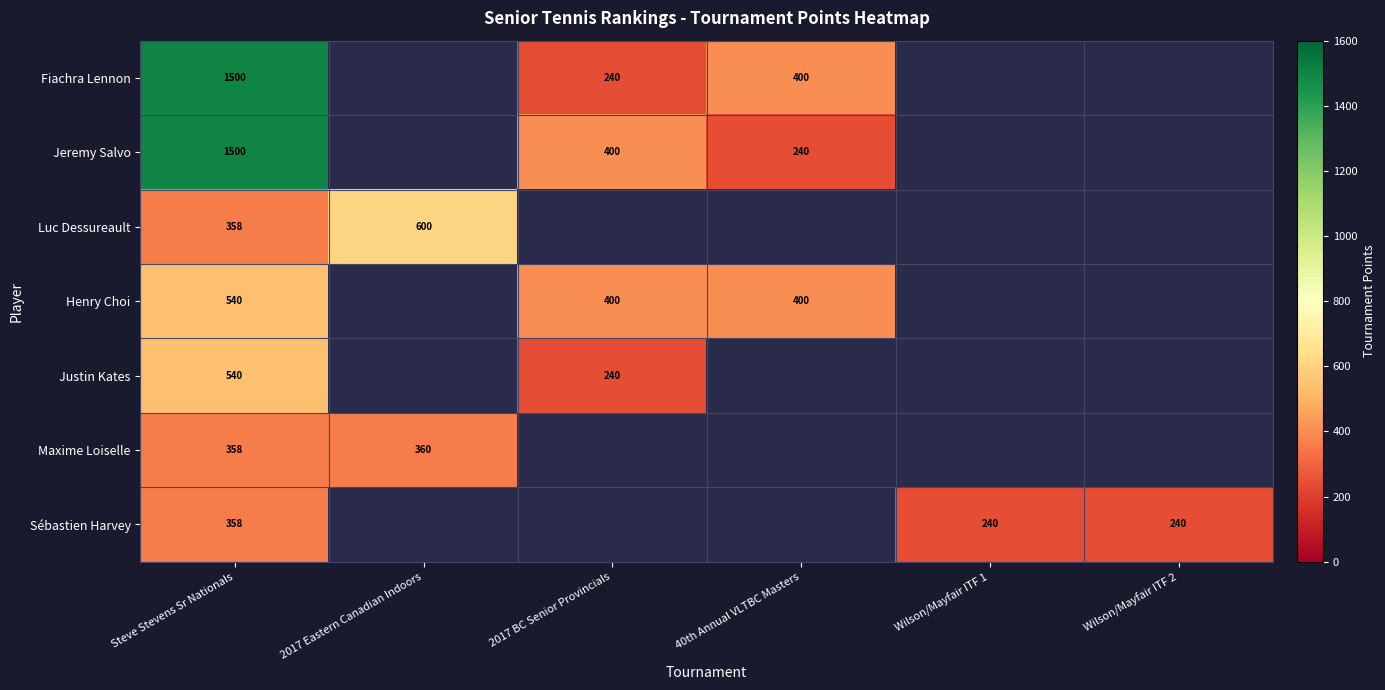

What is the total value across all series at Steve Stevens Sr Nationals?

5154